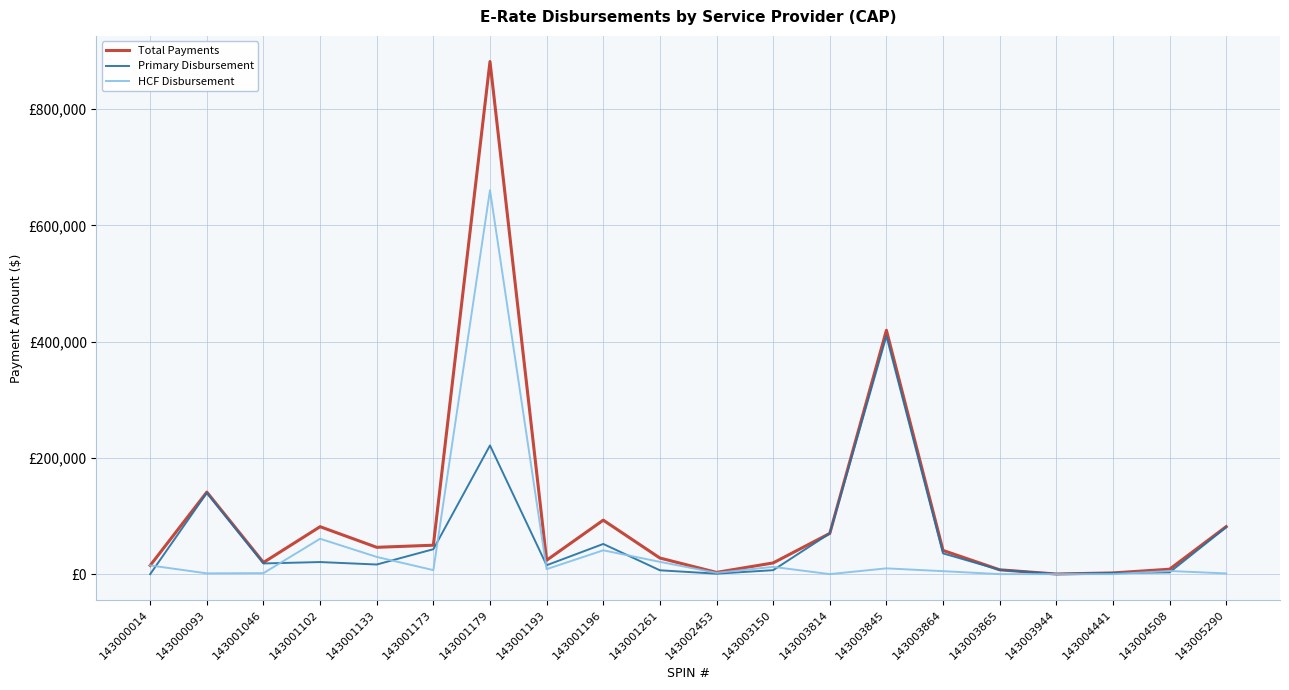

The Total Payments series shows 81612.9 at 143001102. True or false?

True